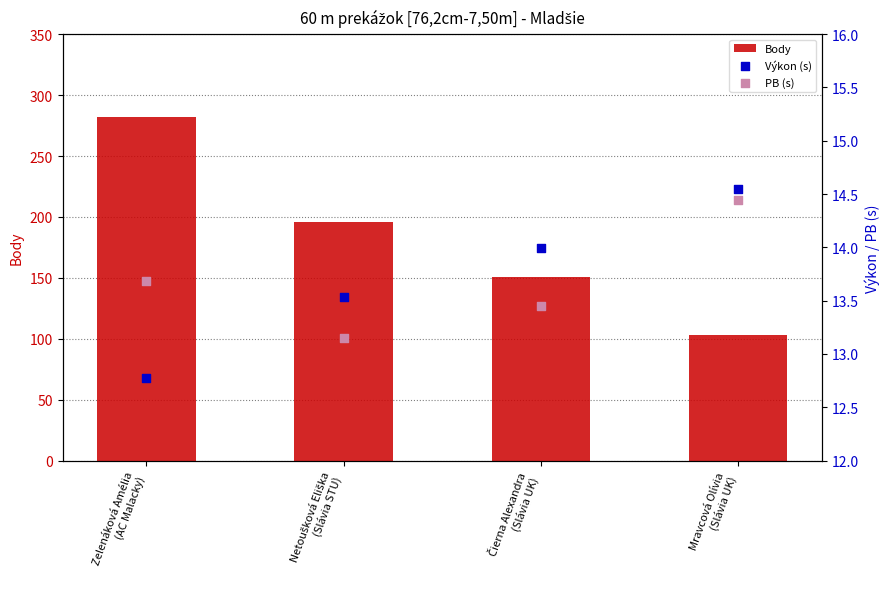

At which category is the sum across all series the highest?

Zelenáková Amélia
(AC Malacky)